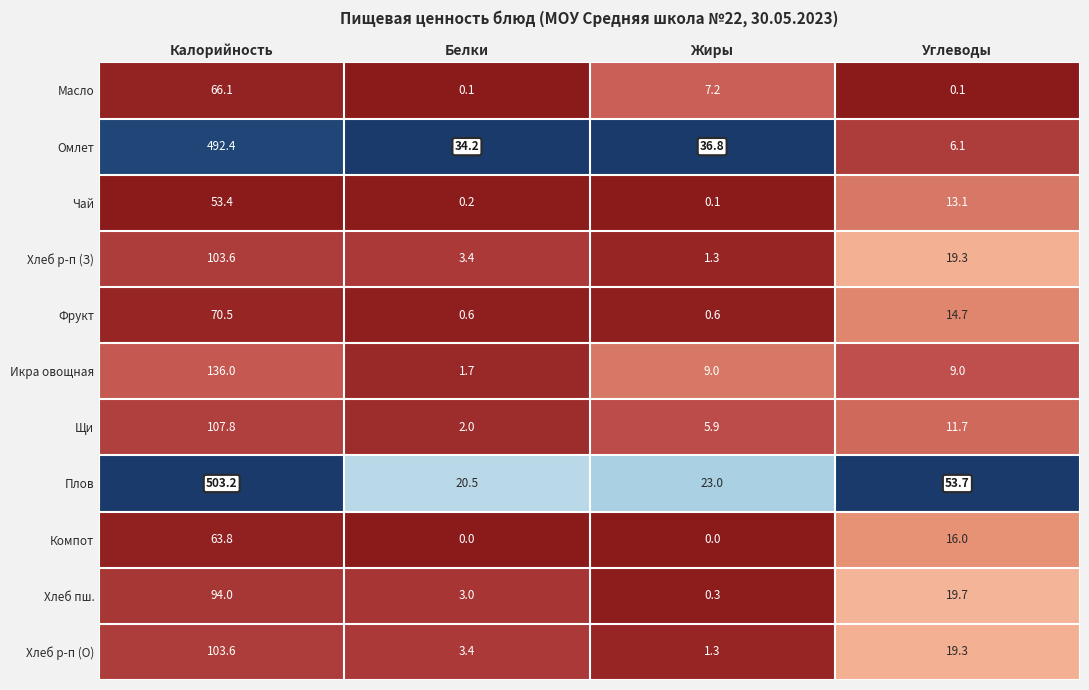

What value does the Фрукт series have at Жиры?

0.6